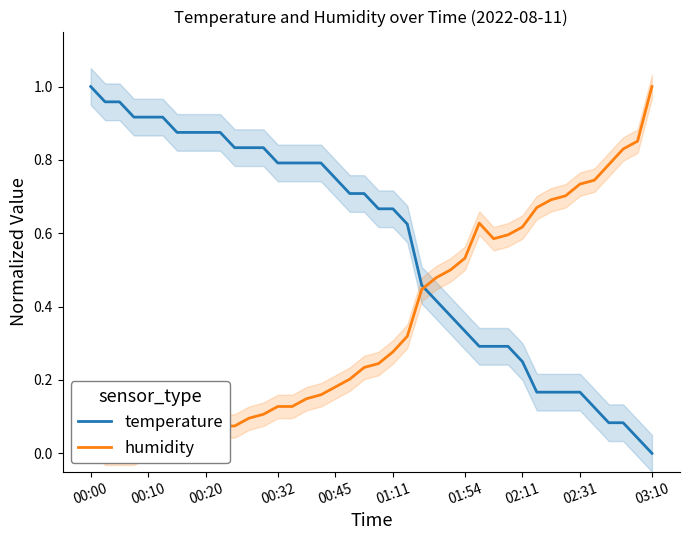

Which series has the largest total across all categories?

temperature